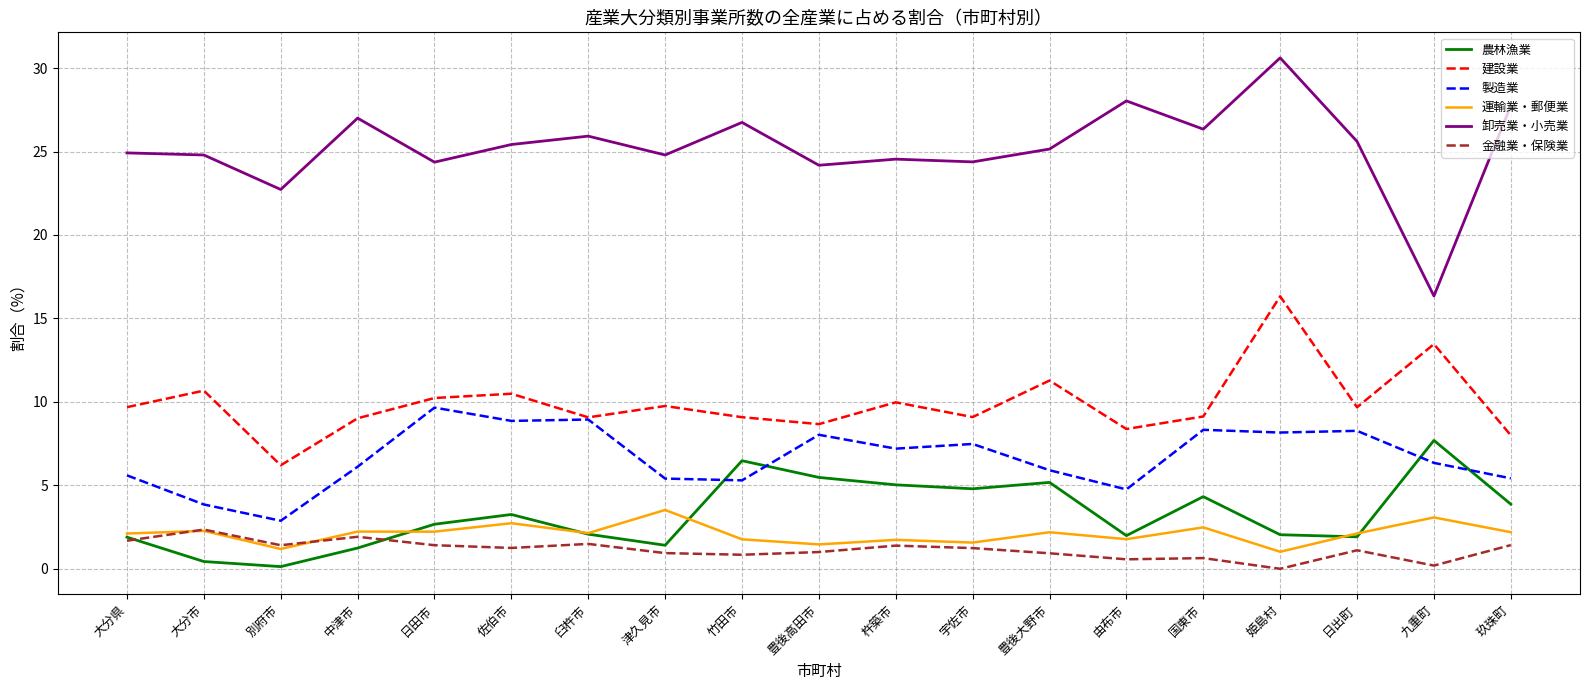

Is this an area chart (filled region under the line)?

No